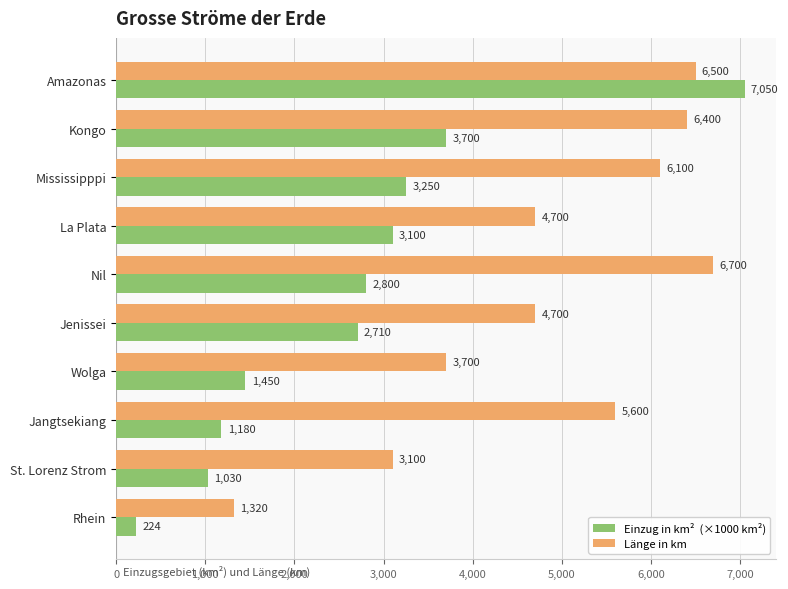

What is the spread (max minus min) of values at La Plata?

1600